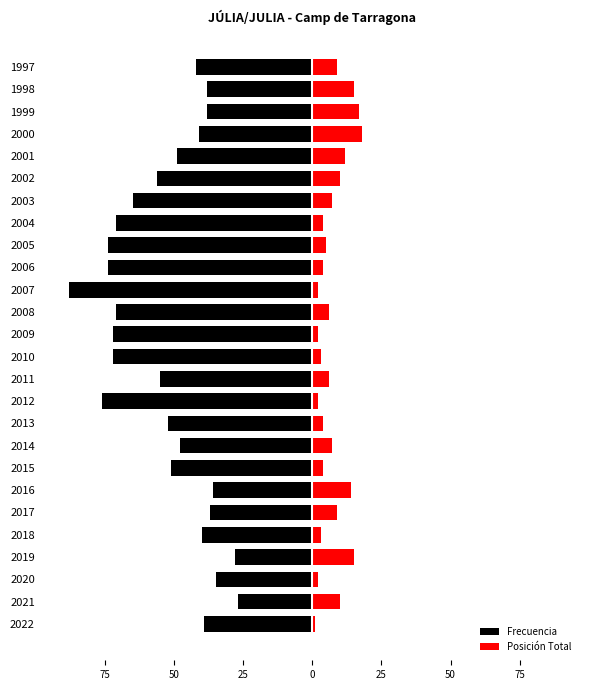

What is the value of the Frecuencia bar at the 13th from the left?

-72